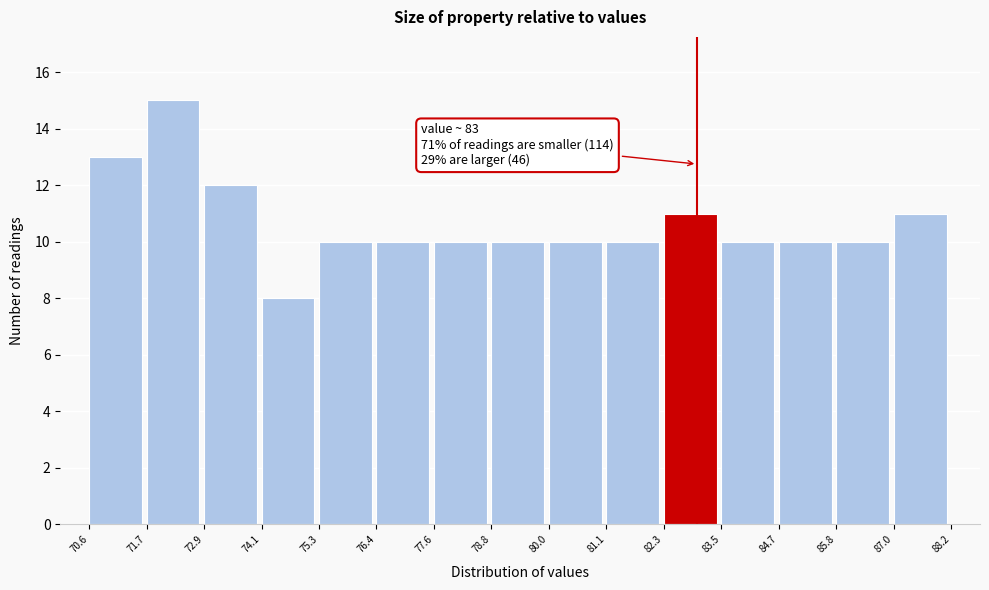

Over which range of the x-axis is the bar tallest?

71.7 to 72.9